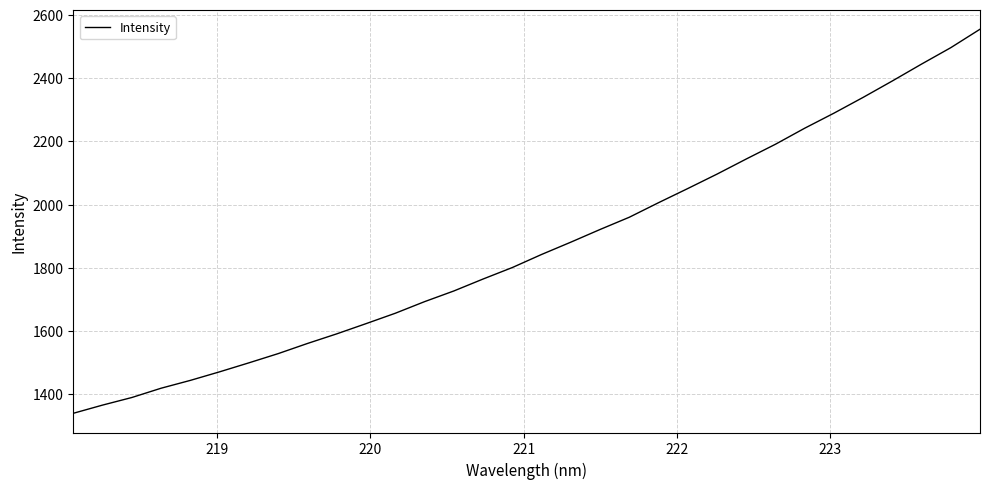

What is the maximum value shown in the chart?

2554.8